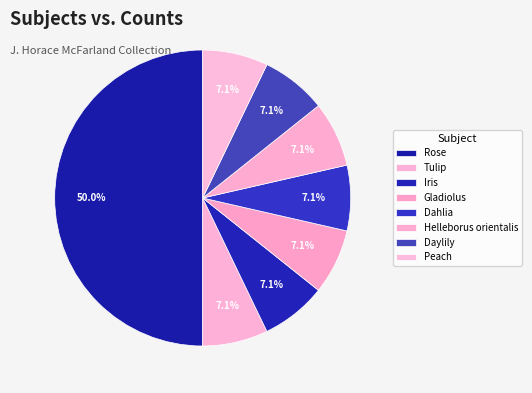

How many segments does this pie chart have?

8